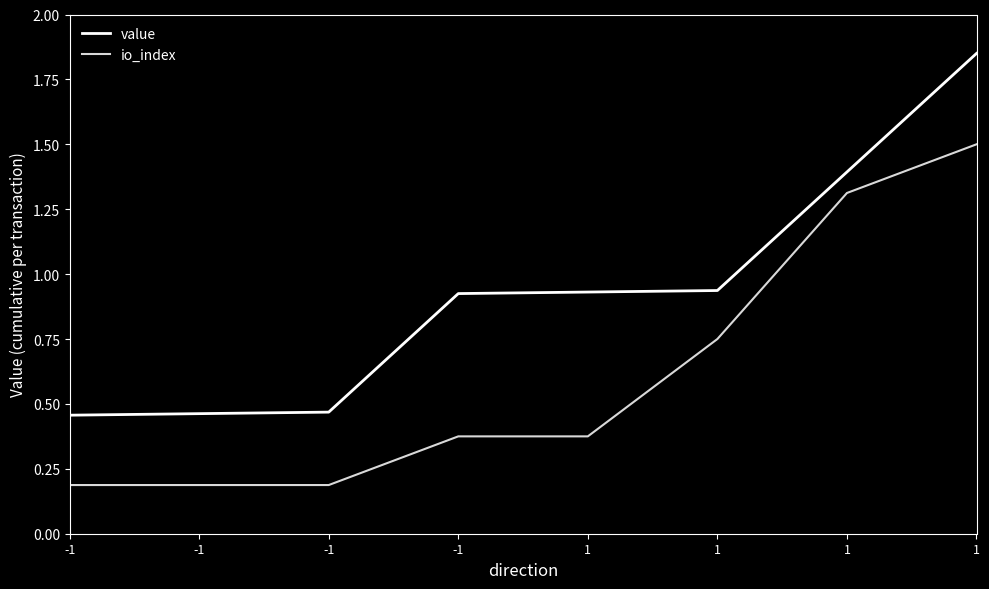

Reading left to right, transcribe all the data shown in this chart.

value: 0.5	0.5	0.5	0.9	0.9	0.9	1.4	1.9
io_index: 0.2	0.2	0.2	0.4	0.4	0.8	1.3	1.5